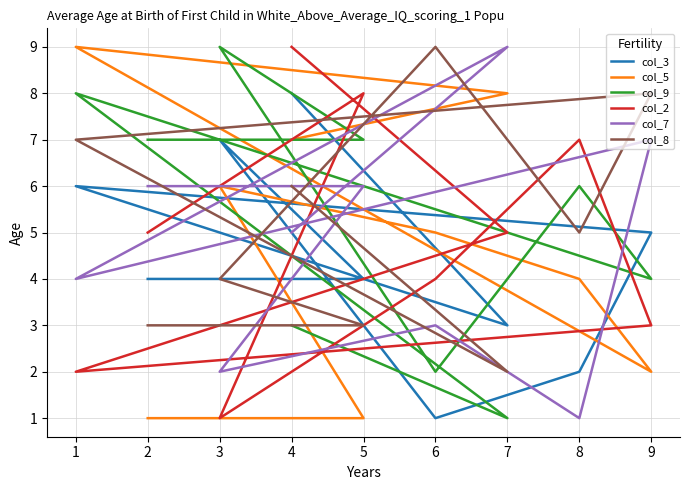

Is the value of col_8 at 2 greater than the value of col_3 at 9?

No